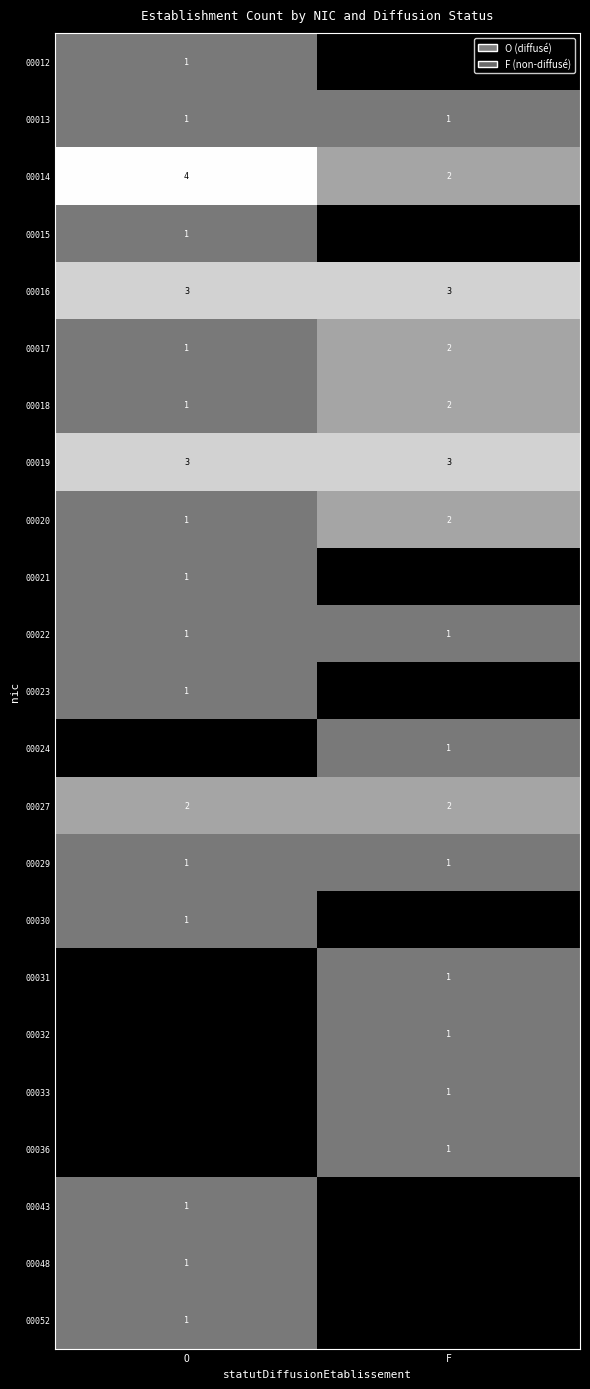

Is the value of 00043 at F greater than the value of 00012 at O?

No